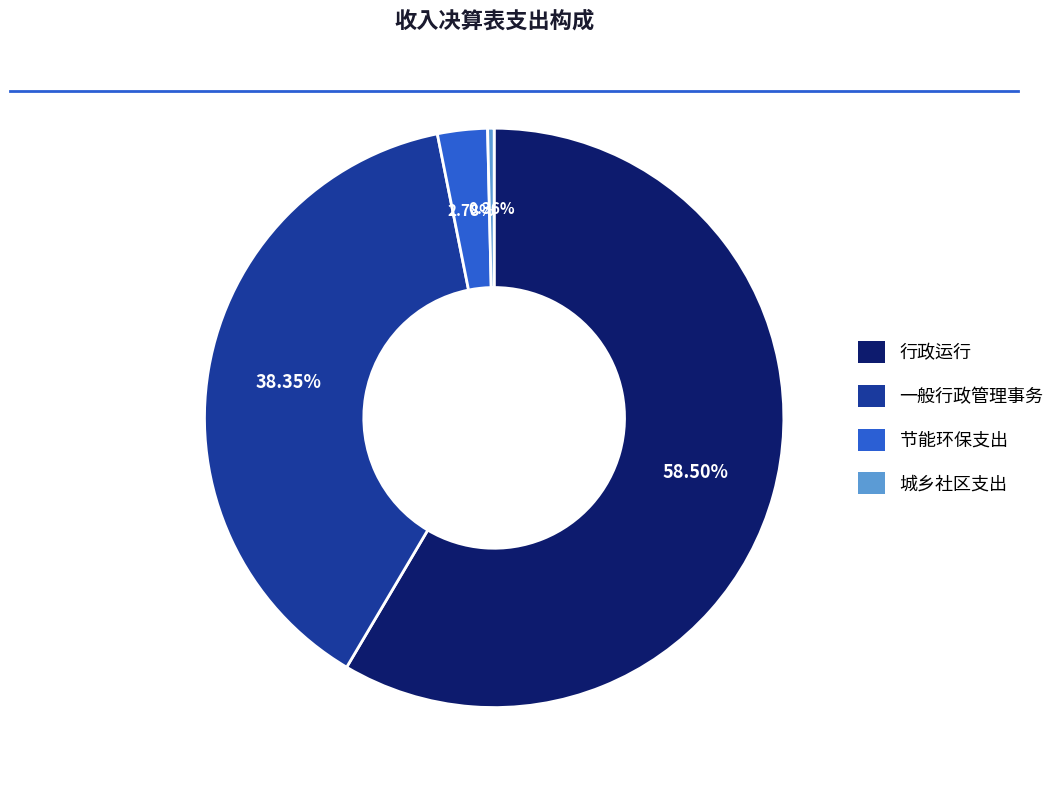

Combined, do 城乡社区支出 and 行政运行 account for over 50%?

Yes